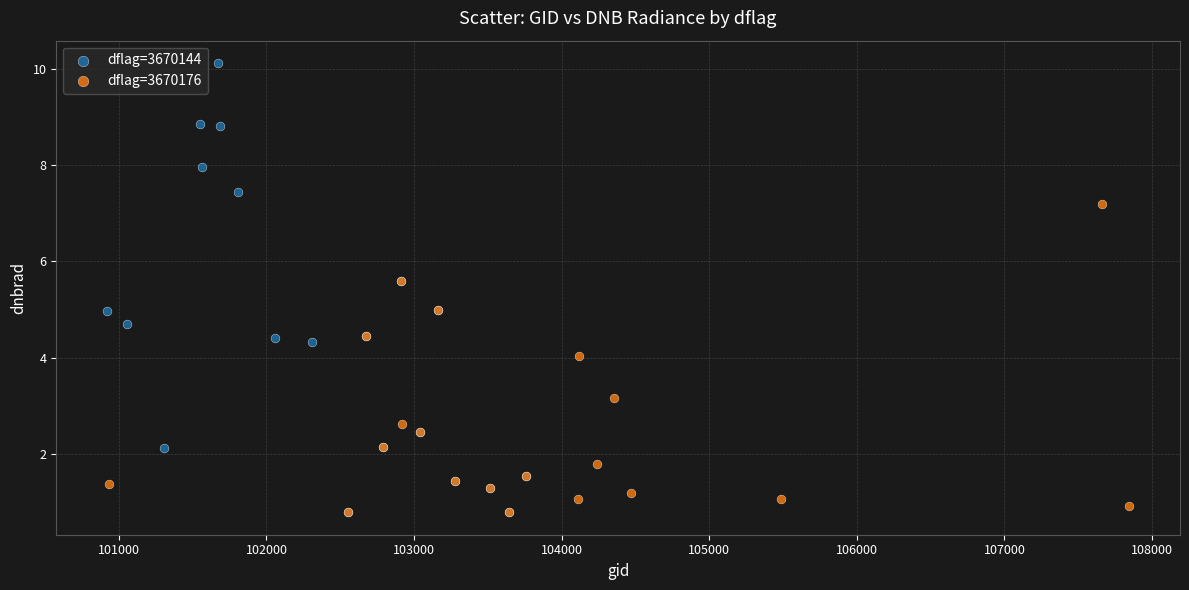

What are all the series names shown in the legend?

dflag=3670144, dflag=3670176